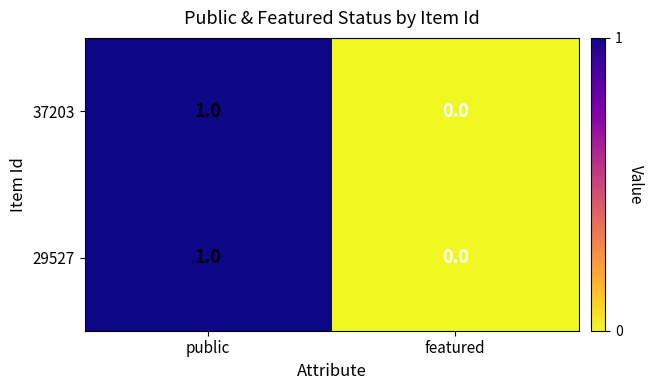

Reading right to left, extract all data points from this chart.

37203: 0	1
29527: 0	1